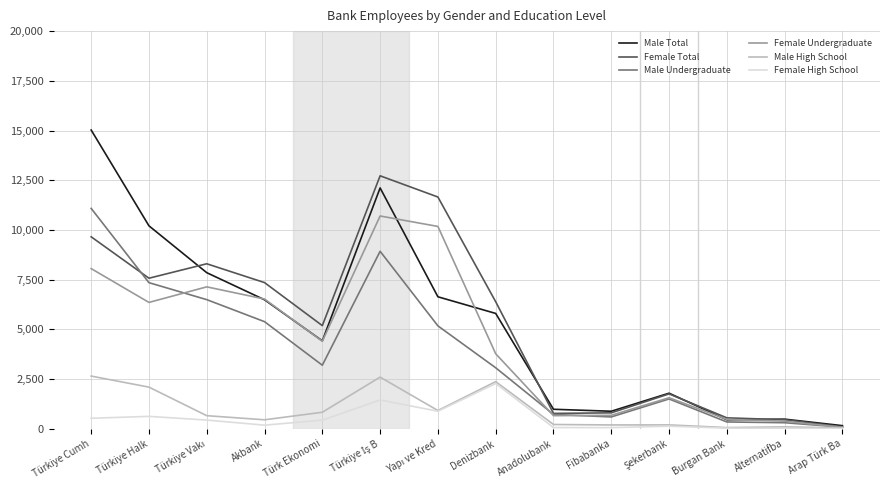

Which series has the widest spread of values?

Male Total